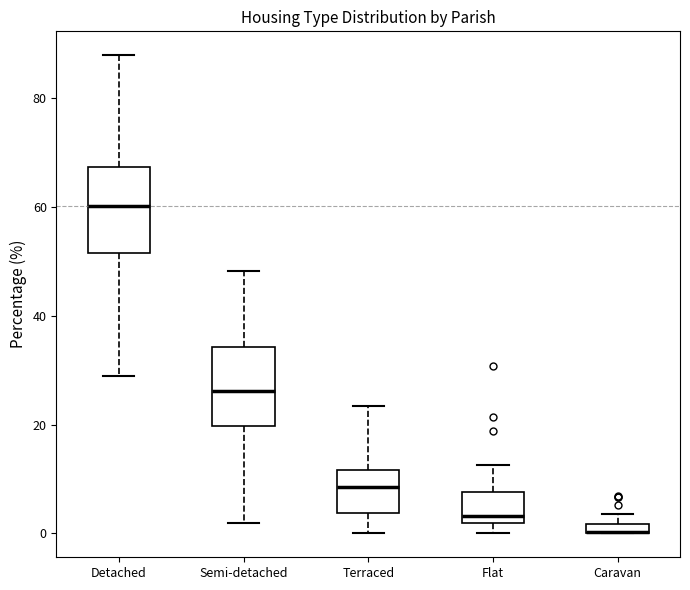

Where does the upper whisker of the box for Semi-detached end on the y-axis? The values are not printed on the chart, so give them approximately, as read against the axis.

48